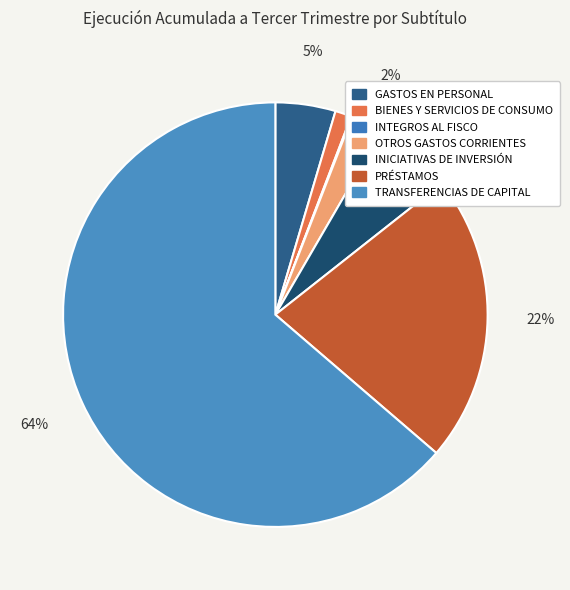

Combined, do TRANSFERENCIAS DE CAPITAL and PRÉSTAMOS account for over 50%?

Yes